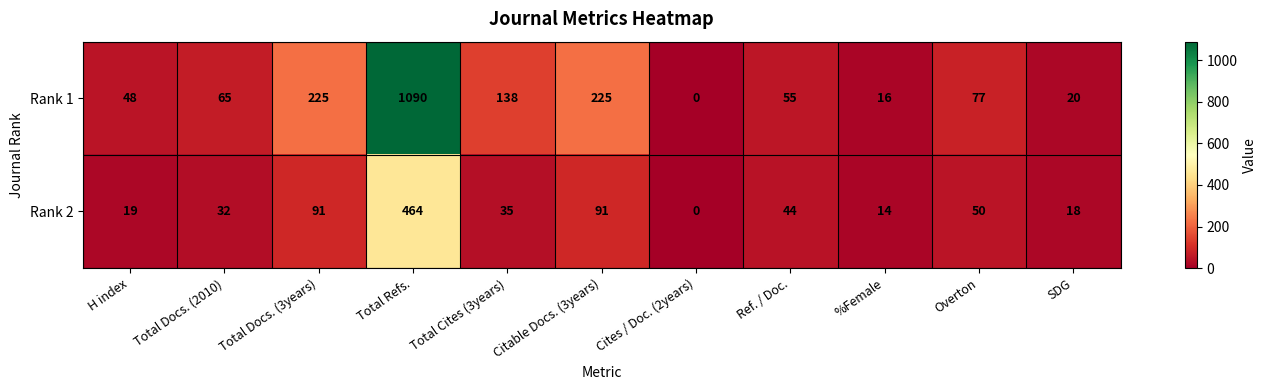

Rank the series by their average value, from lowest to highest.

Rank 2, Rank 1